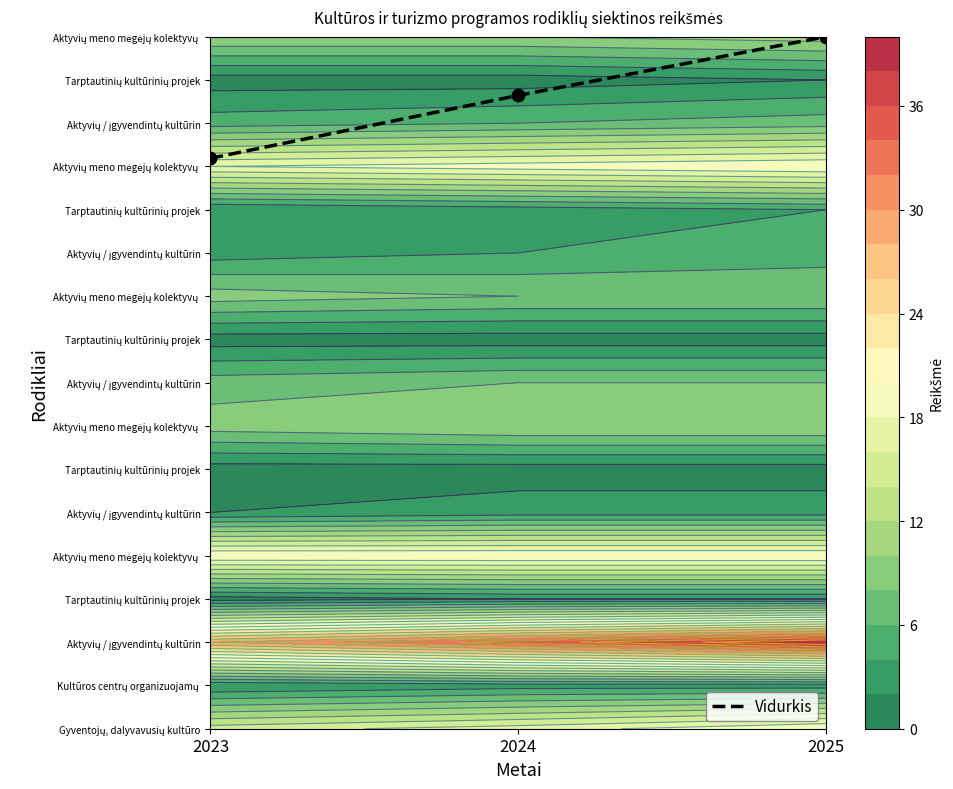

At which label is the value closest to 14?

2024